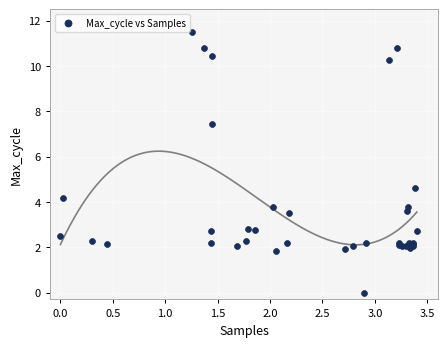

What Y value in the scatter plot is closest to 5?

4.6